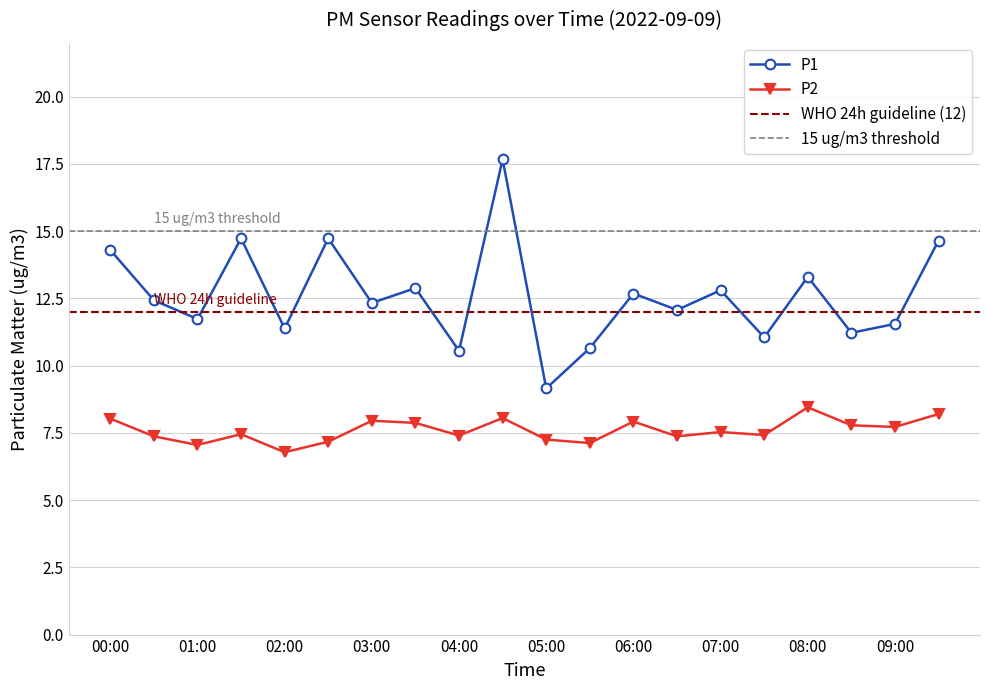

What value does the P1 series have at 00:00?

14.3